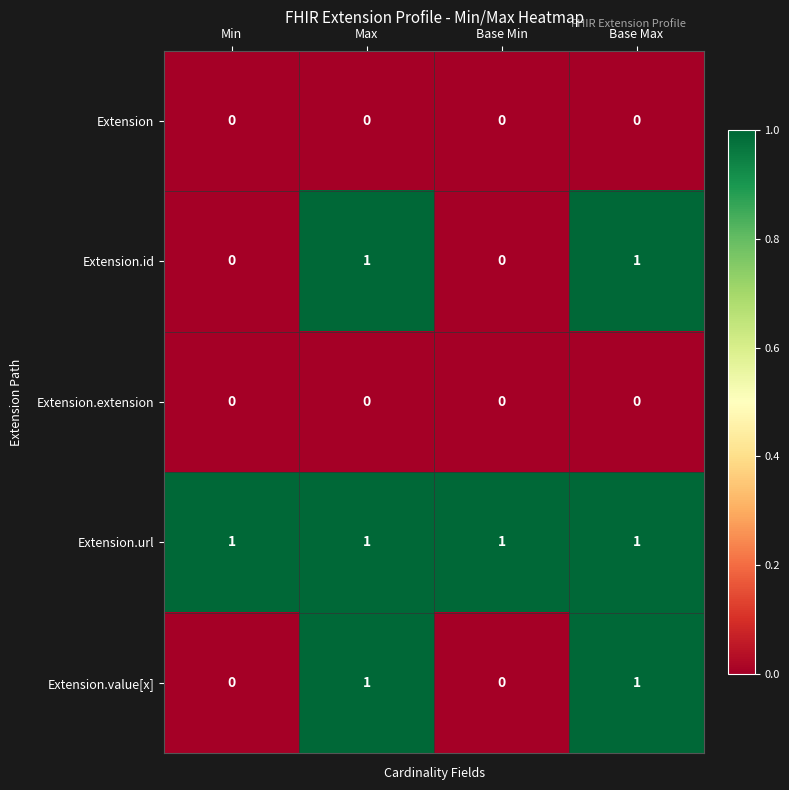

Reading right to left, transcribe all the data shown in this chart.

Extension: Base Max=0	Base Min=0	Max=0	Min=0
Extension.id: Base Max=1	Base Min=0	Max=1	Min=0
Extension.extension: Base Max=0	Base Min=0	Max=0	Min=0
Extension.url: Base Max=1	Base Min=1	Max=1	Min=1
Extension.value[x]: Base Max=1	Base Min=0	Max=1	Min=0